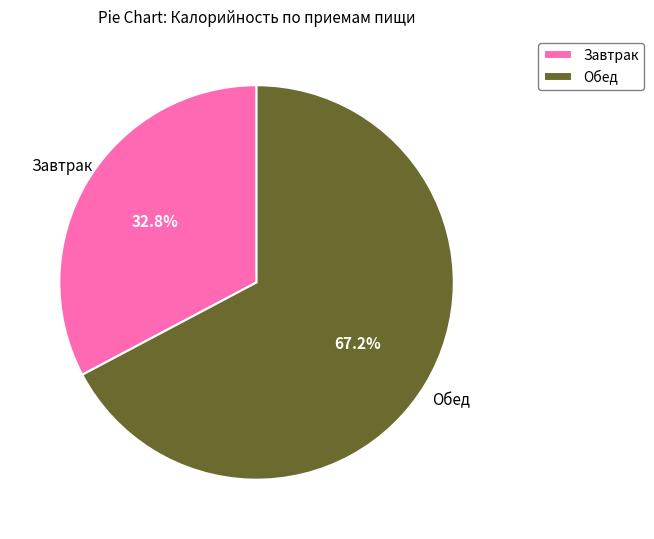

To the nearest percent, what is the difference between the Обед and Завтрак slice percentages?

34%